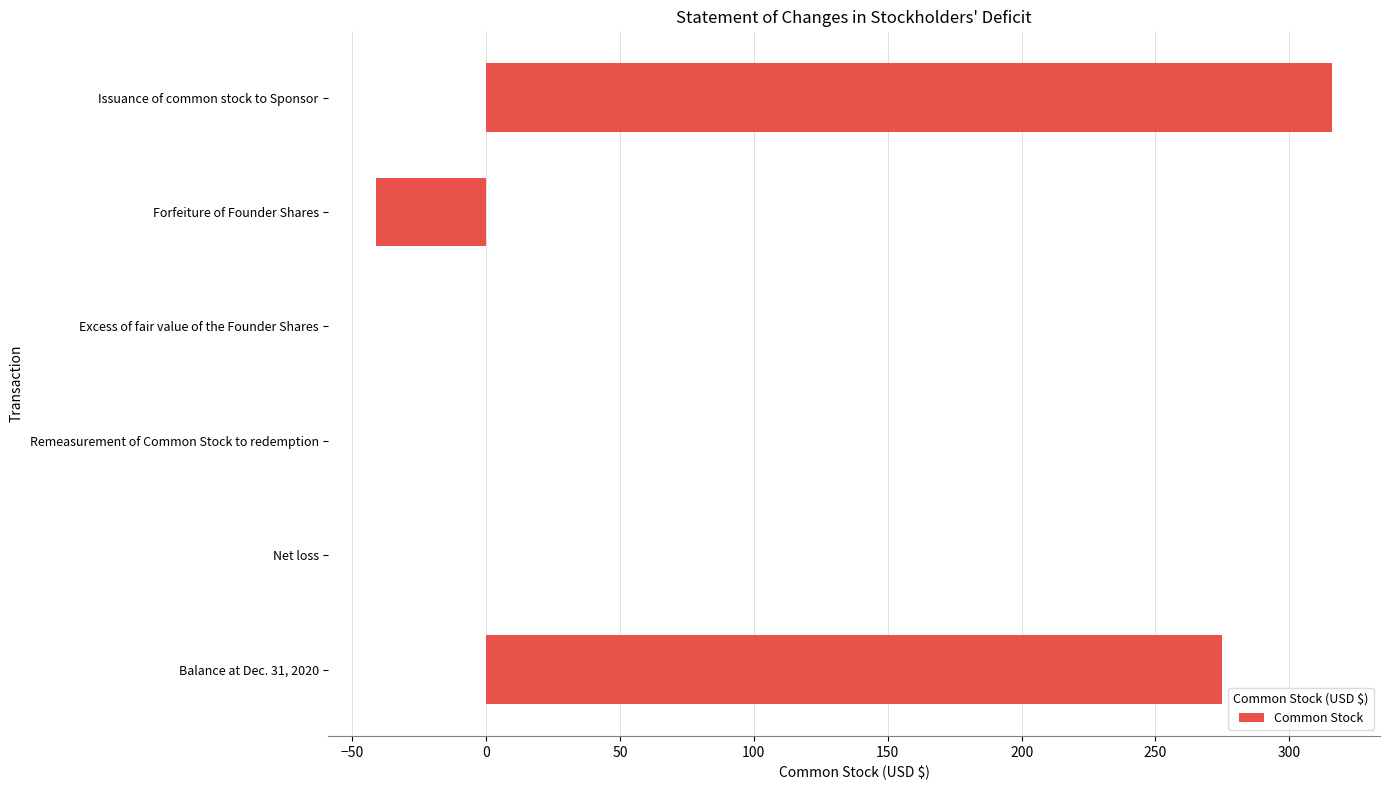

How many values are between 0 and 275?

4